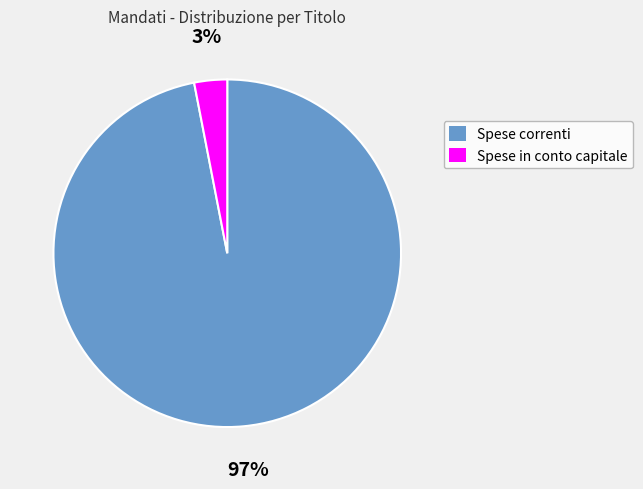

Which has a higher value, Spese in conto capitale or Spese correnti?

Spese correnti